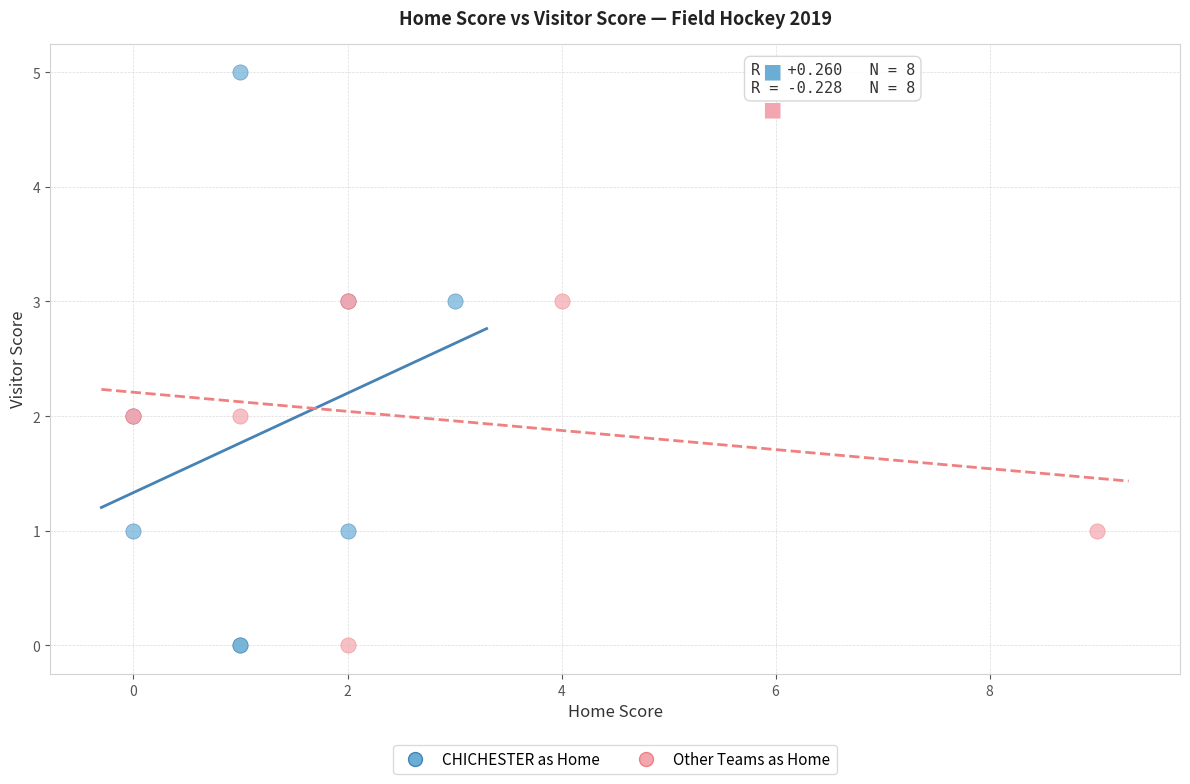

Which series contains the highest Y value?

CHICHESTER as Home